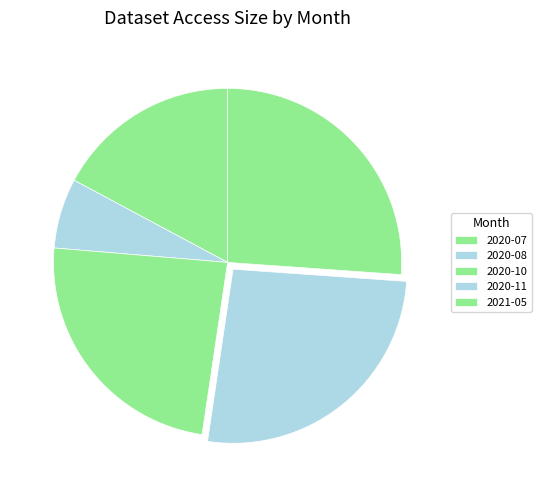

Between 2021-05 and 2020-08, which is larger?

2021-05